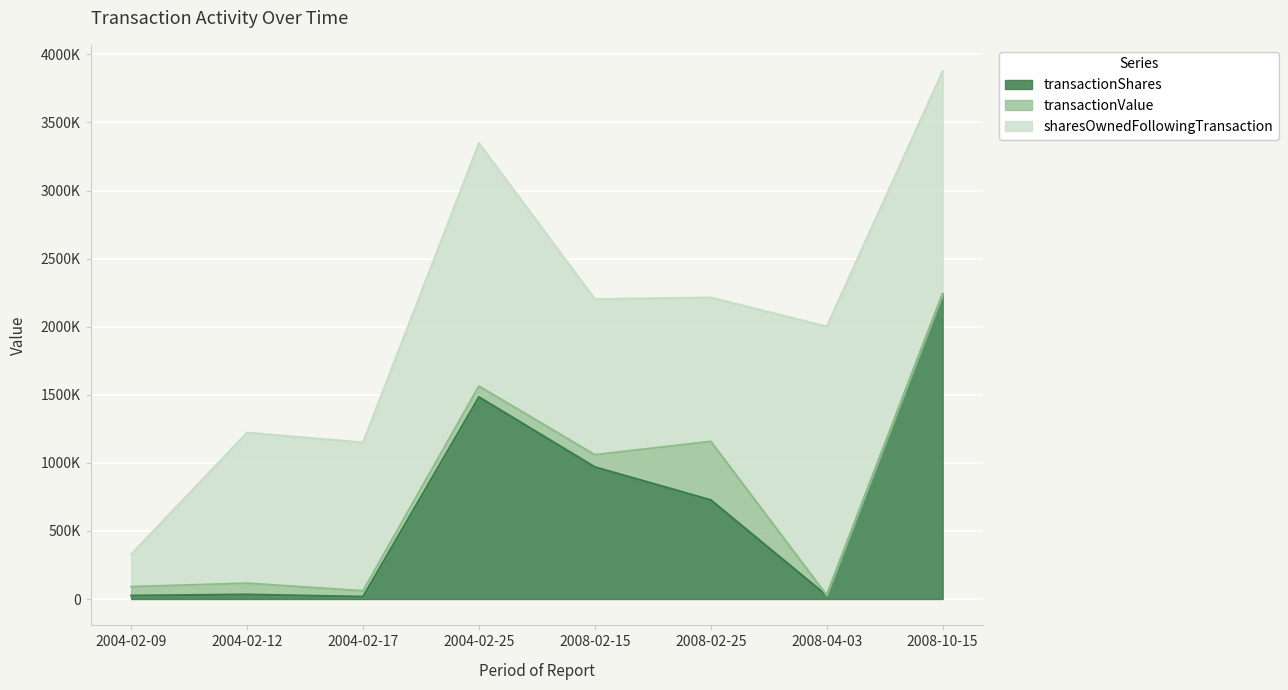

Where is transactionValue nearest to the value 215452?

2008-02-15